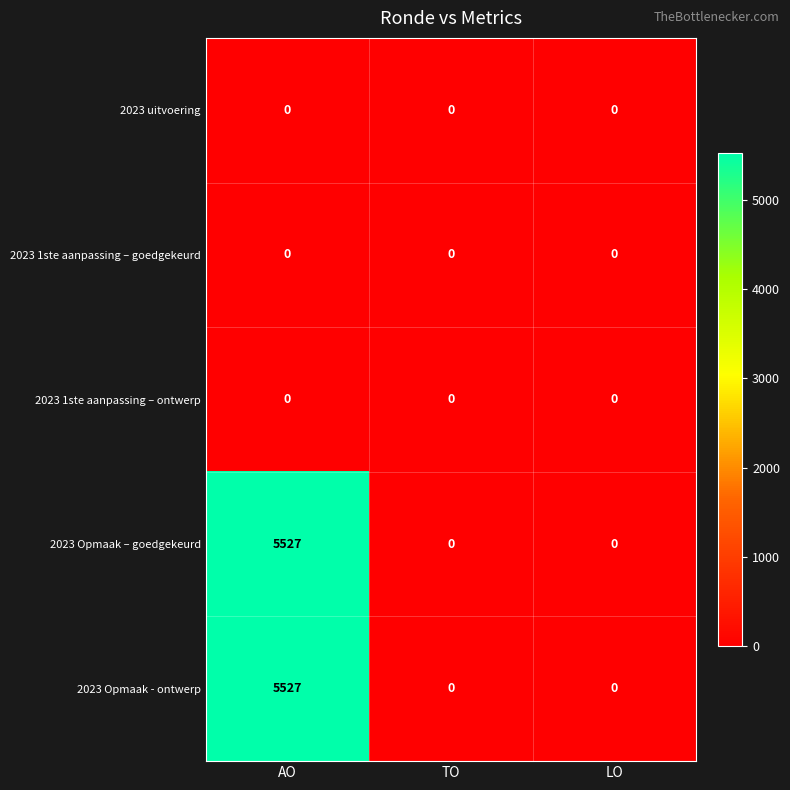

What is the spread (max minus min) of values at AO?

5527